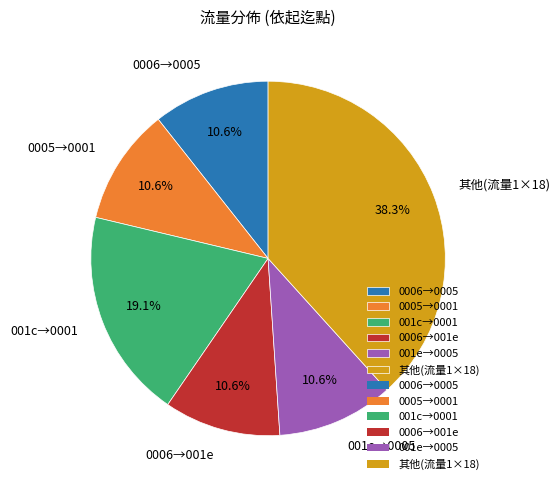

Which slice is the largest?

其他(流量1×18)